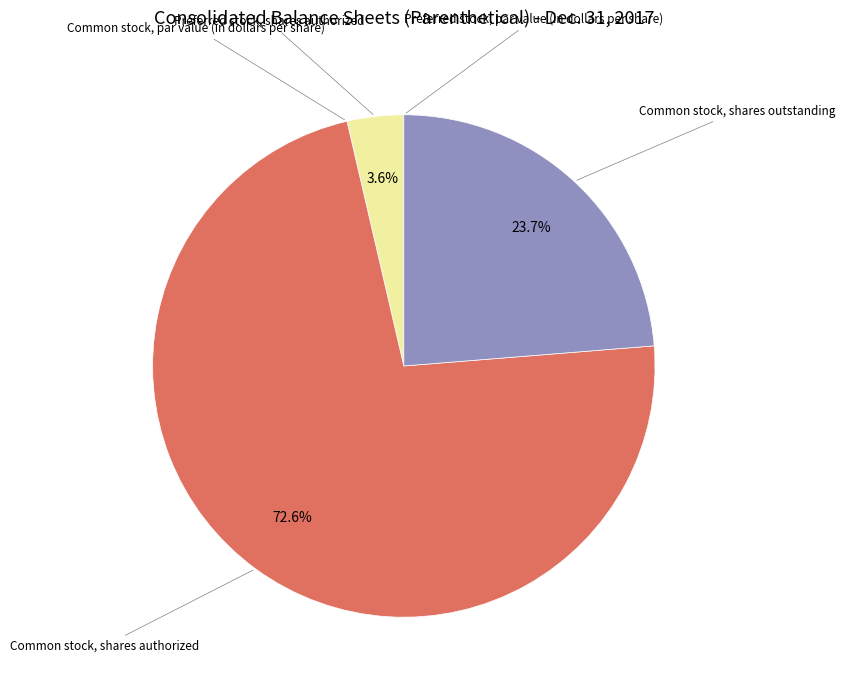

What portion of the pie excludes Preferred stock, shares authorized?

96.4%